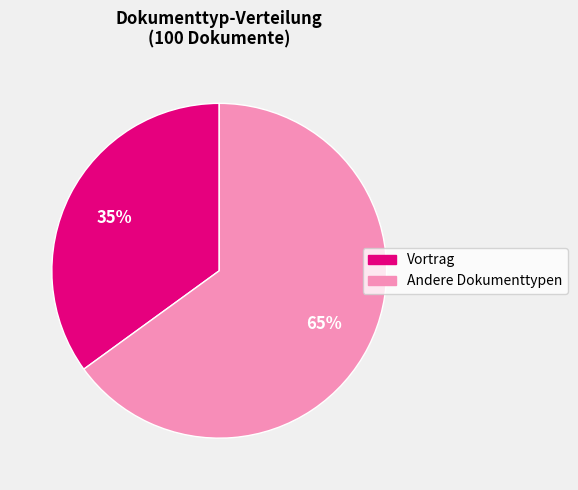

To the nearest percent, what is the average slice percentage?

50%